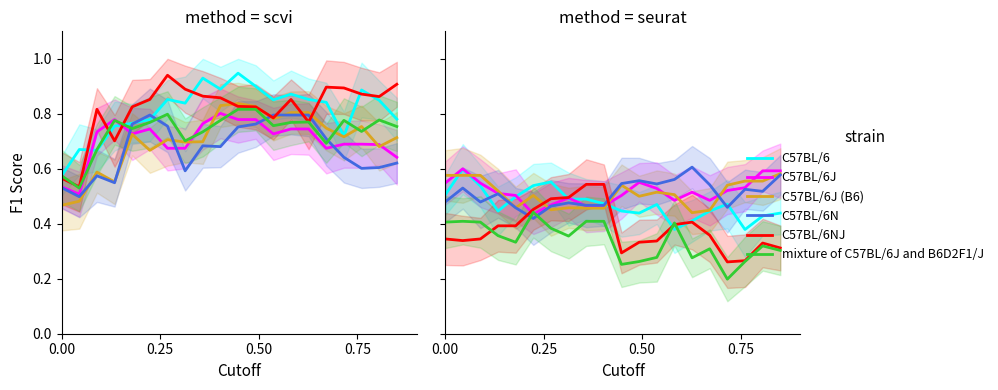

Does the chart display data point markers on the line(s)?

No